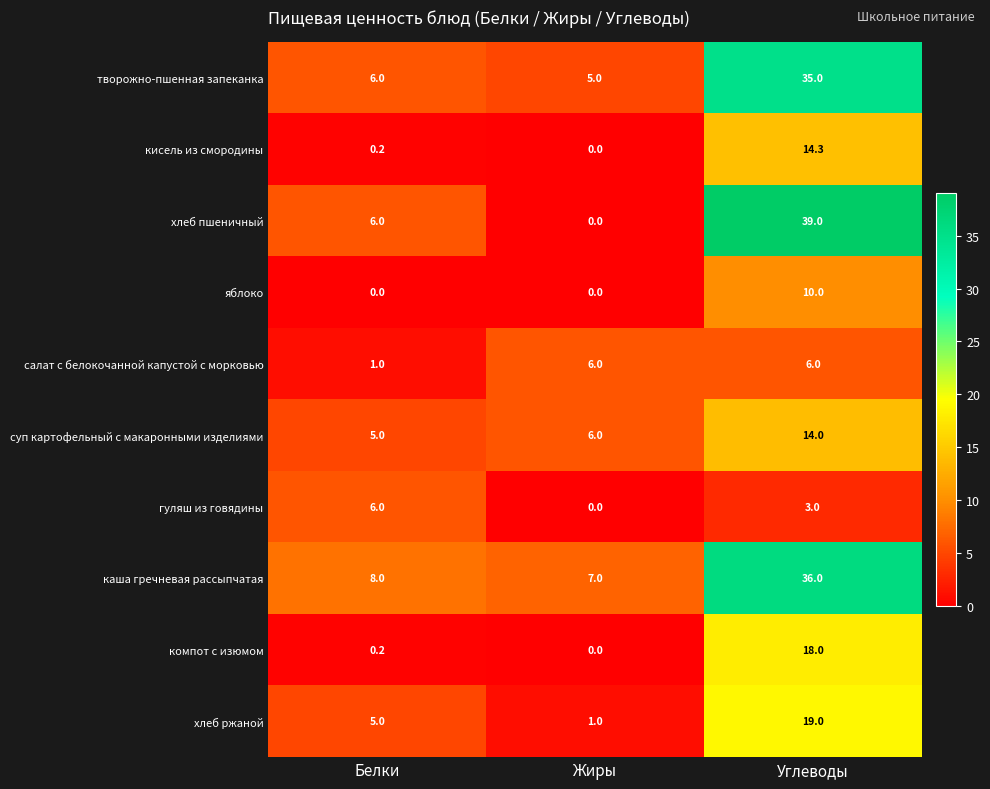

At which label is компот с изюмом closest to 9?

Белки